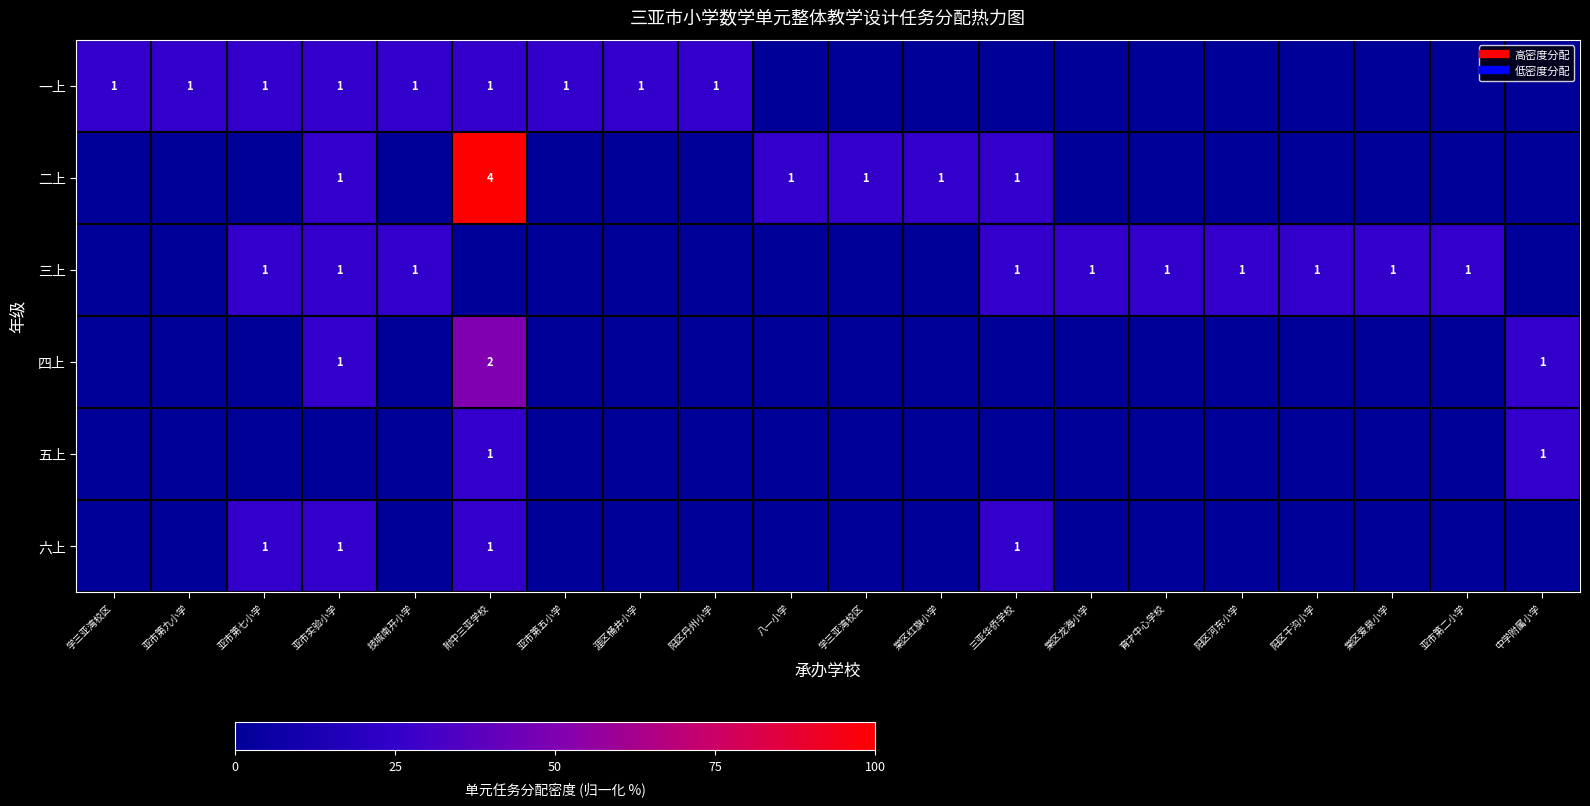

True or false: 一上 has a value of 0 at 育才中心学校.

True